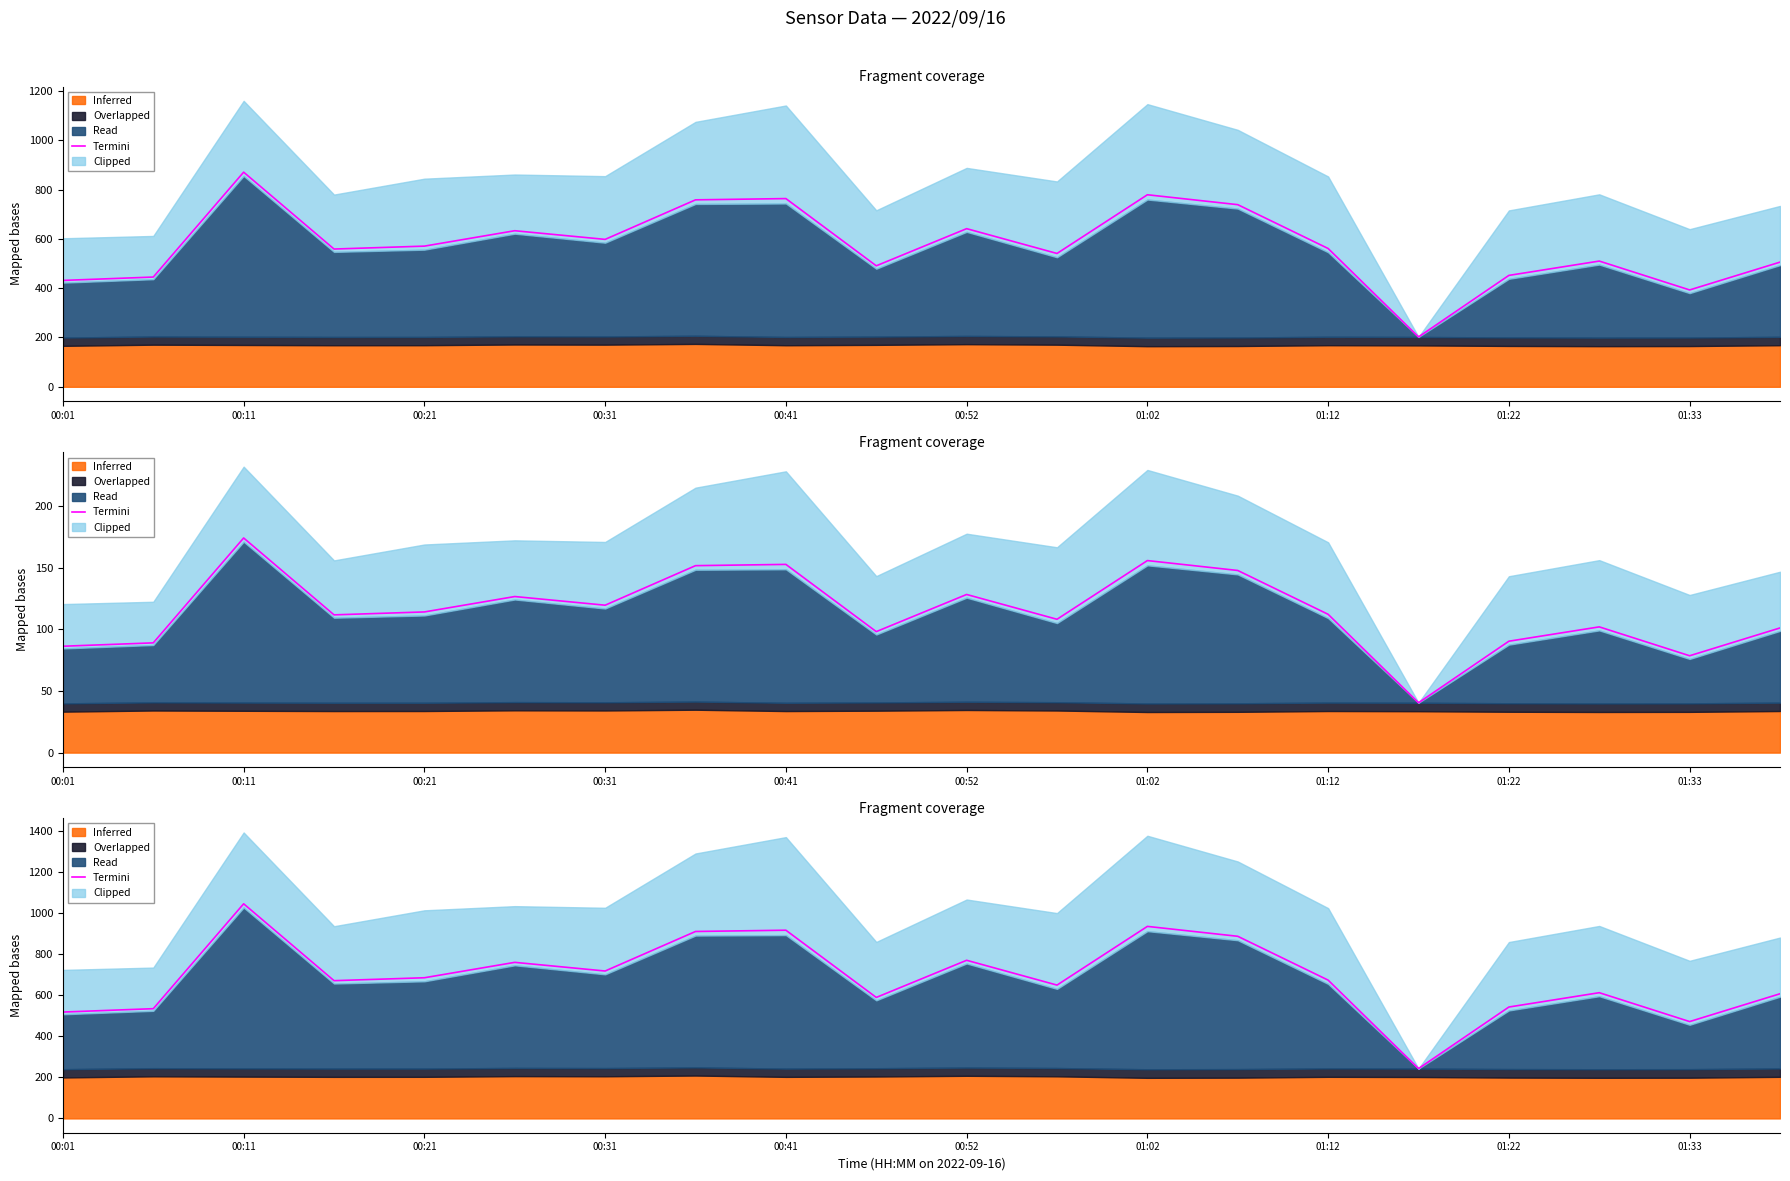

What is the maximum value shown in the chart?

1044.9